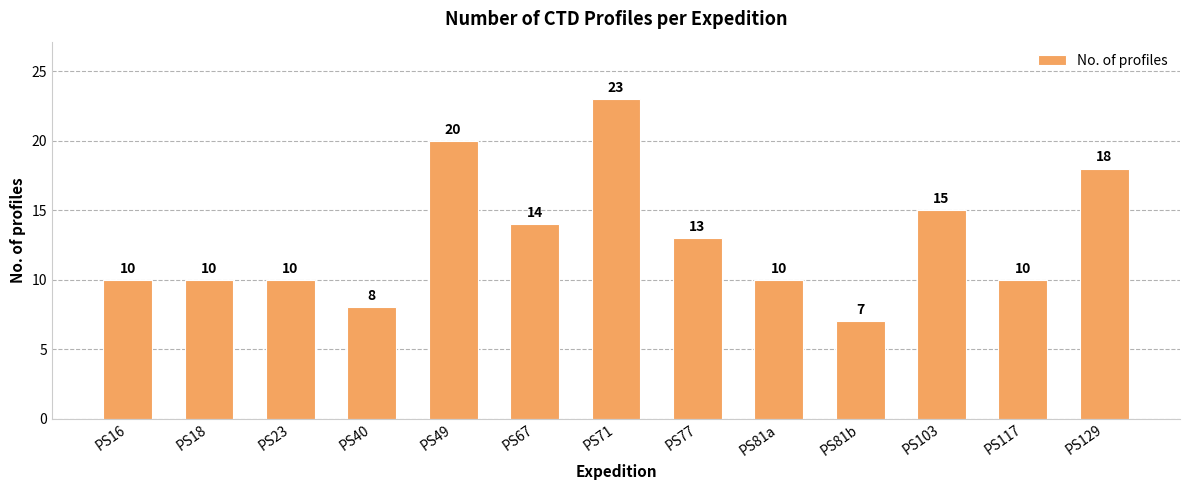

What is the average value?

13